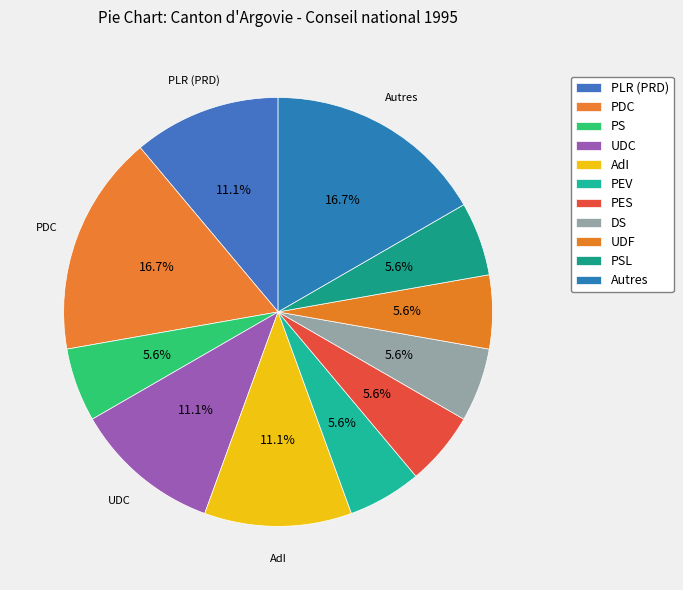

What is the change in value from PDC to UDC?

-1